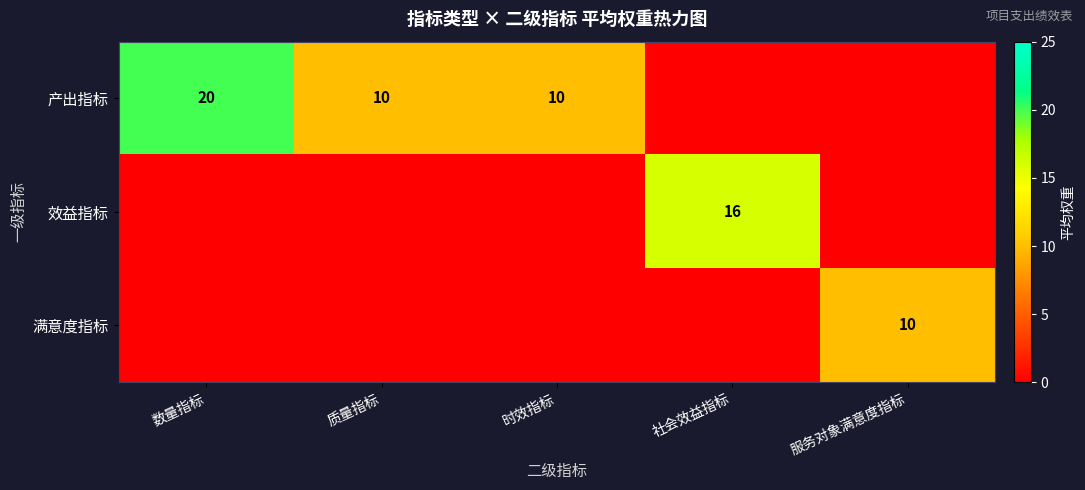

How many data points does each series have?

5